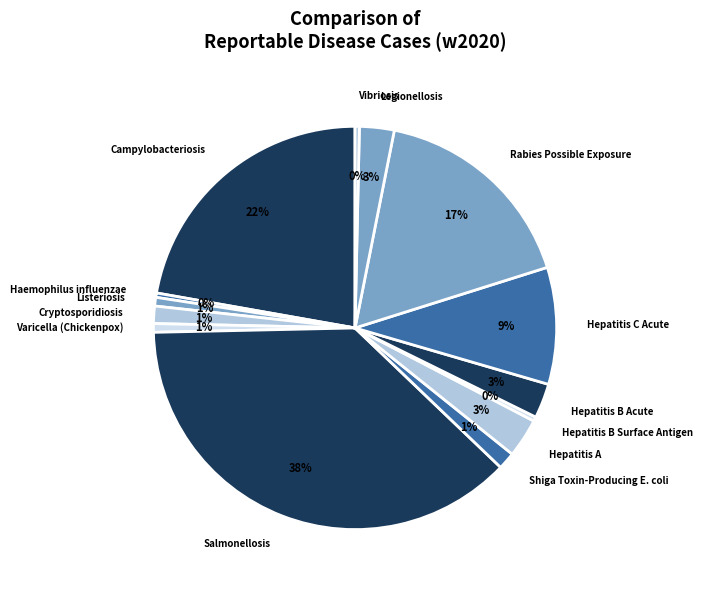

Which has a higher value, Hepatitis A or Listeriosis?

Hepatitis A